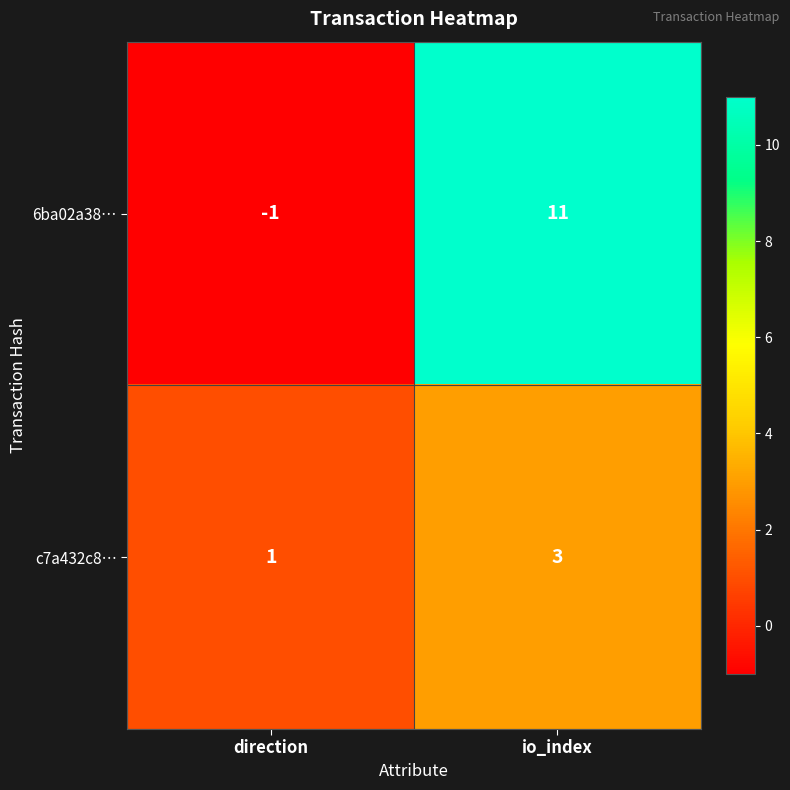

Count the number of data series in this chart.

2